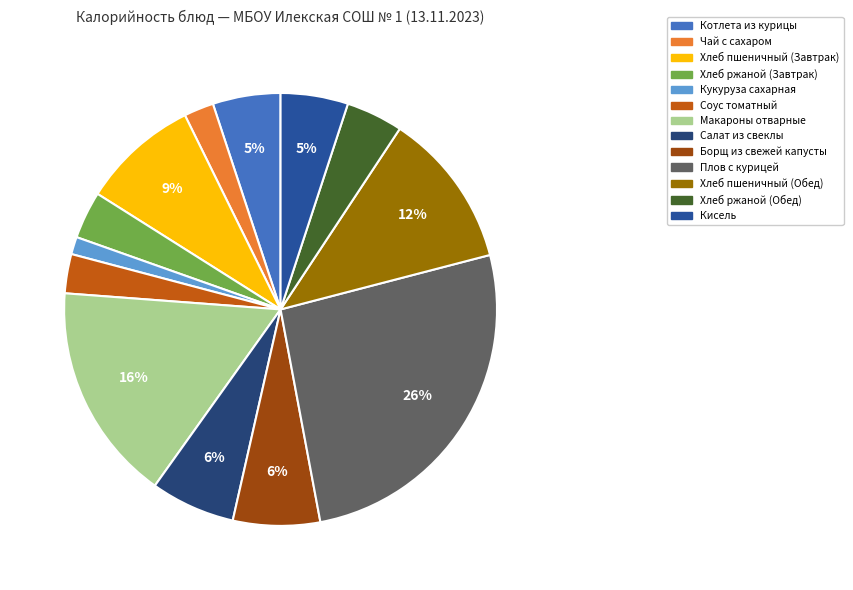

Which has a higher value, Хлеб пшеничный (Завтрак) or Кукуруза сахарная?

Хлеб пшеничный (Завтрак)